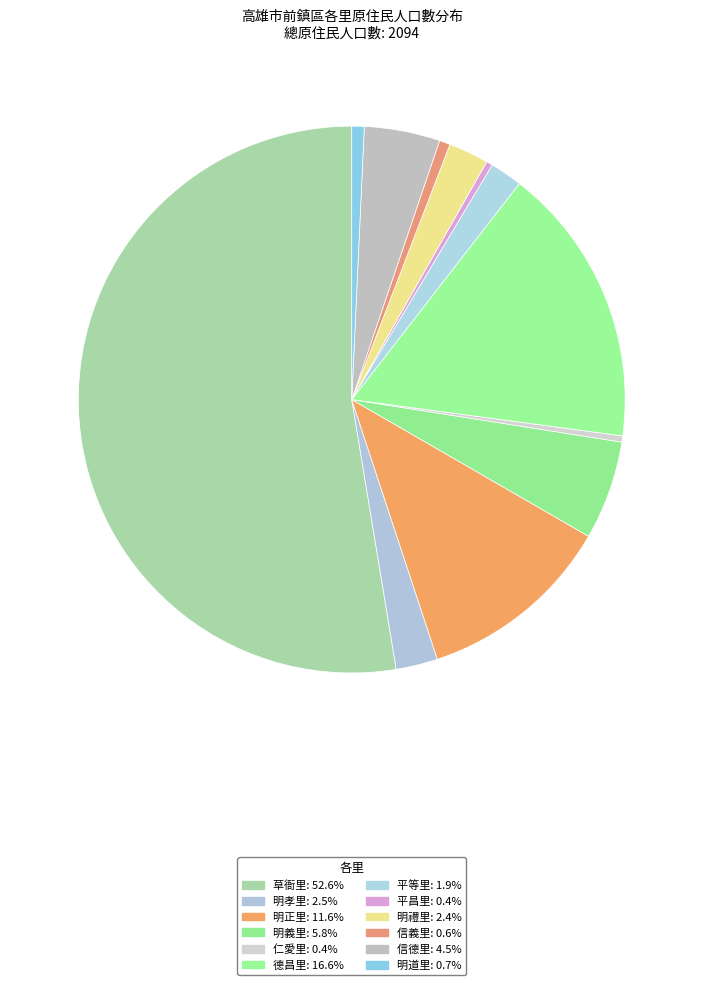

How many slices are in this pie chart?

12